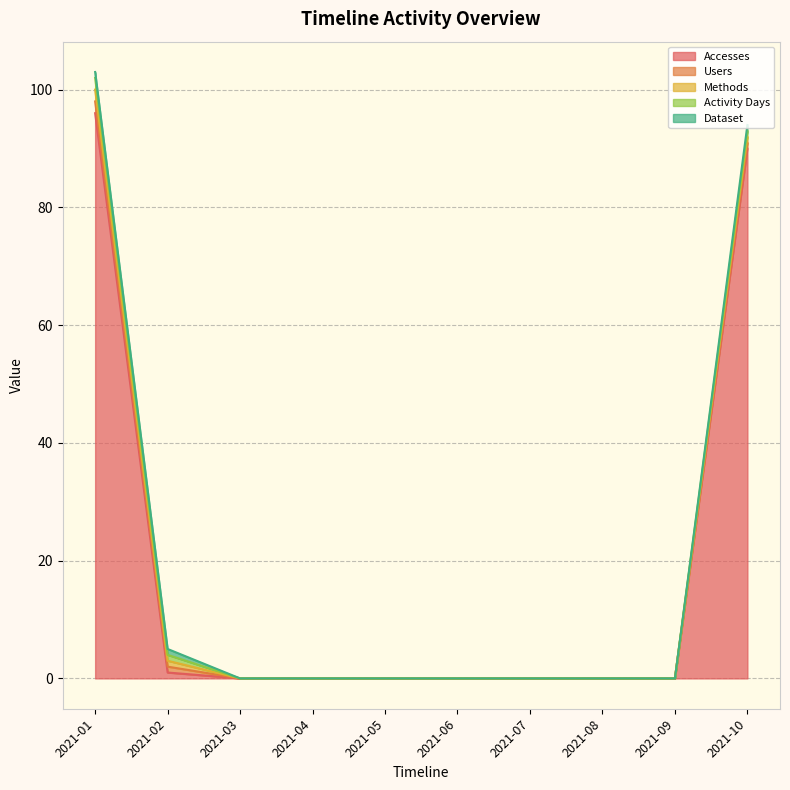

What are all the series names shown in the legend?

Accesses, Users, Methods, Activity Days, Dataset